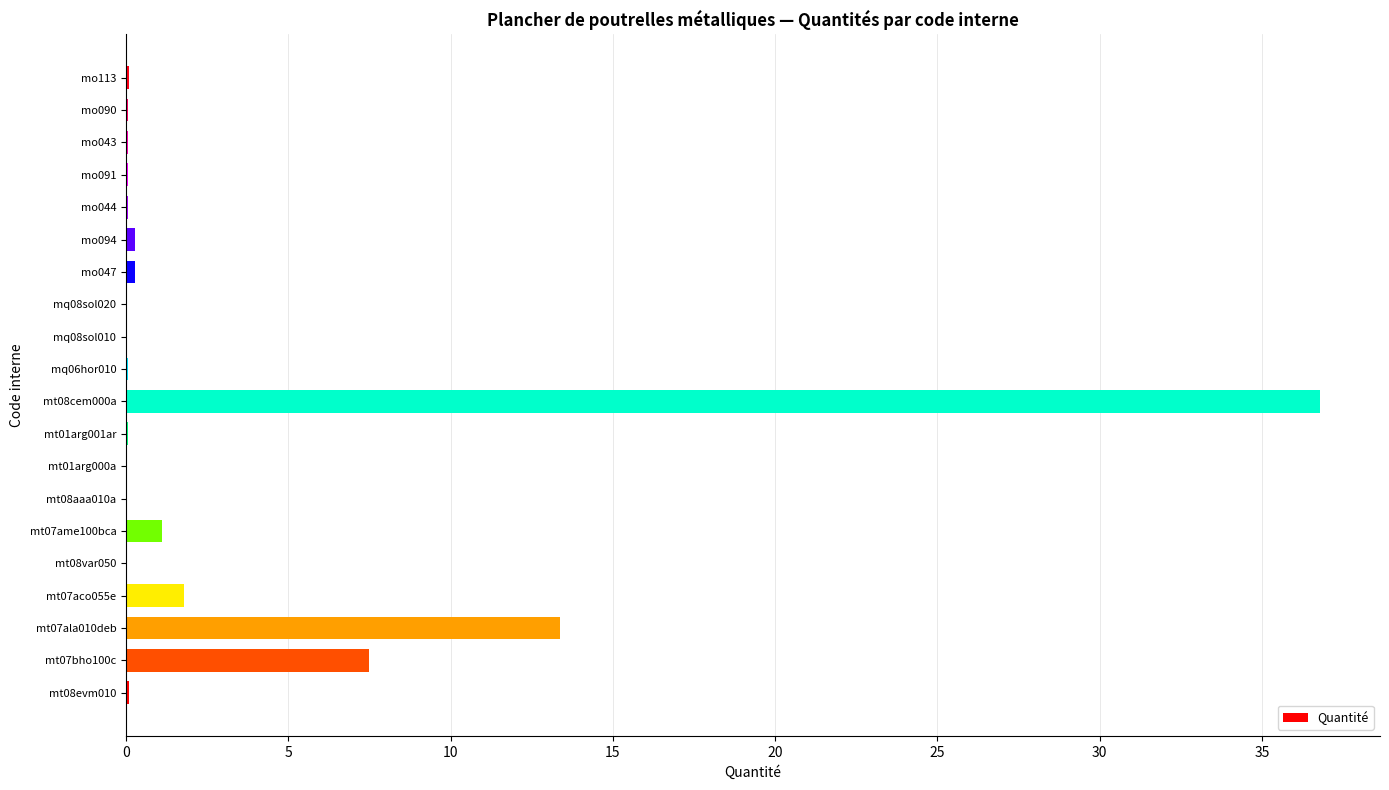

At which category does the chart reach its peak across all series?

mt08cem000a